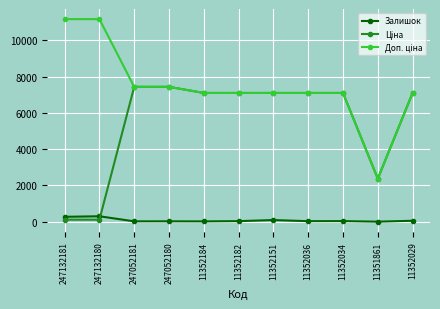

What is the greatest value displayed?

11169.0